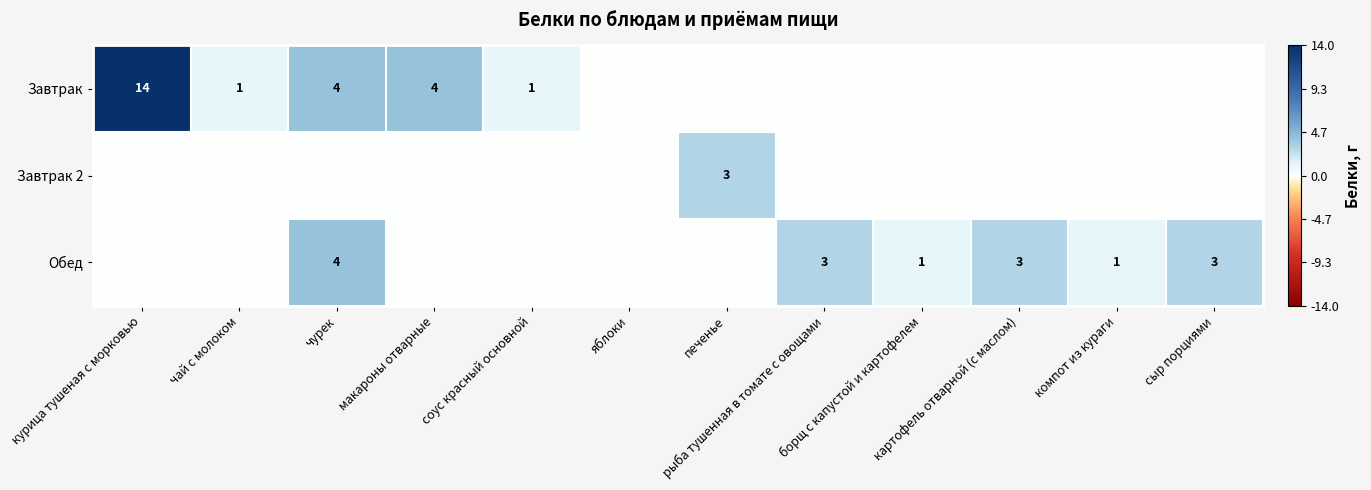

Rank the series at борщ с капустой и картофелем from highest to lowest value.

Обед, Завтрак, Завтрак 2